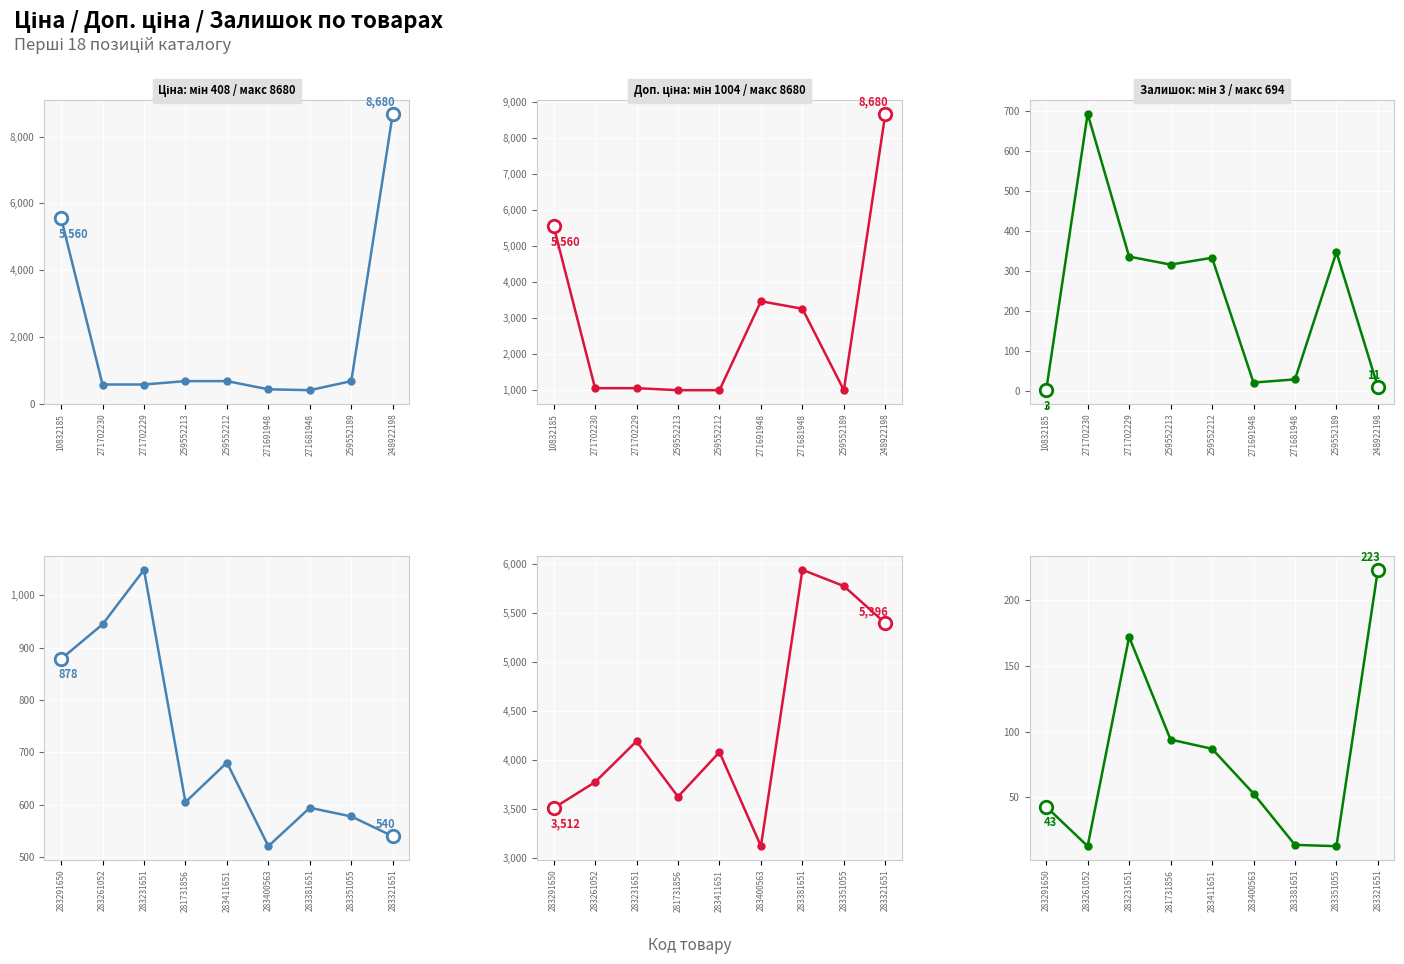

How many data points does each series have?

9